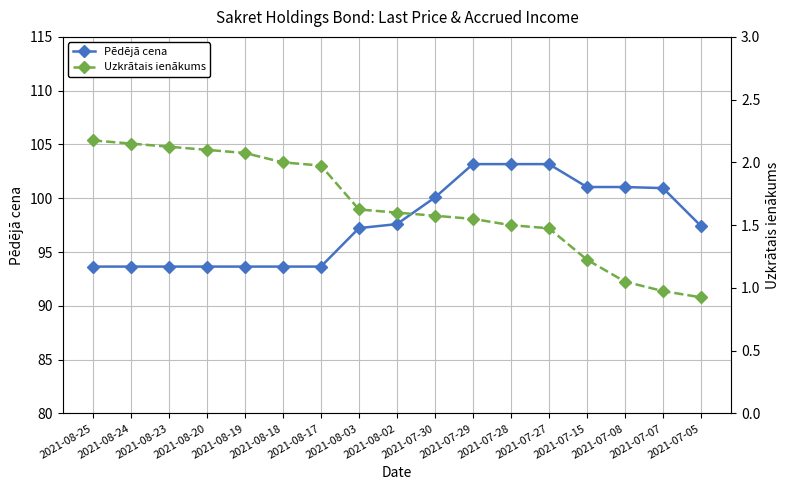

How many data points in Pēdējā cena are above 97?

10